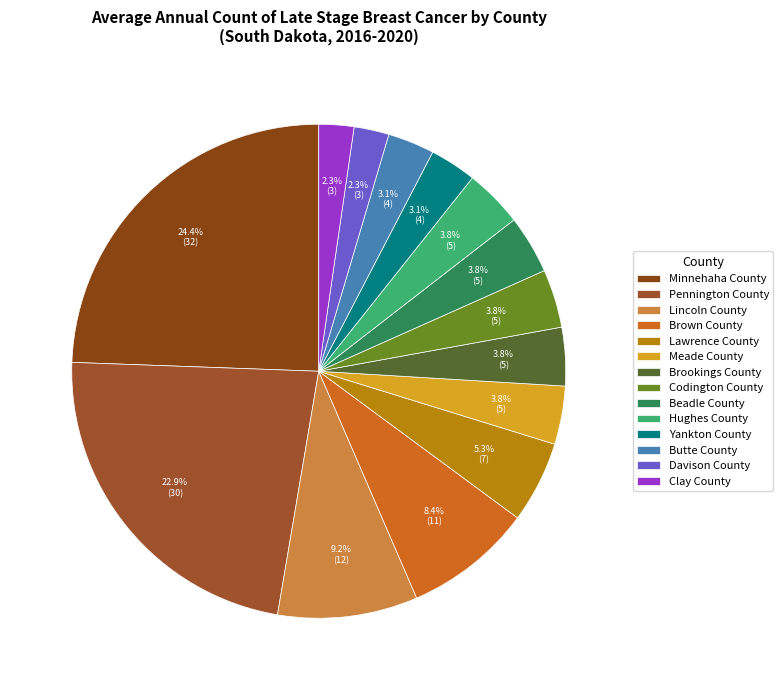

Which slice is the smallest?

Davison County